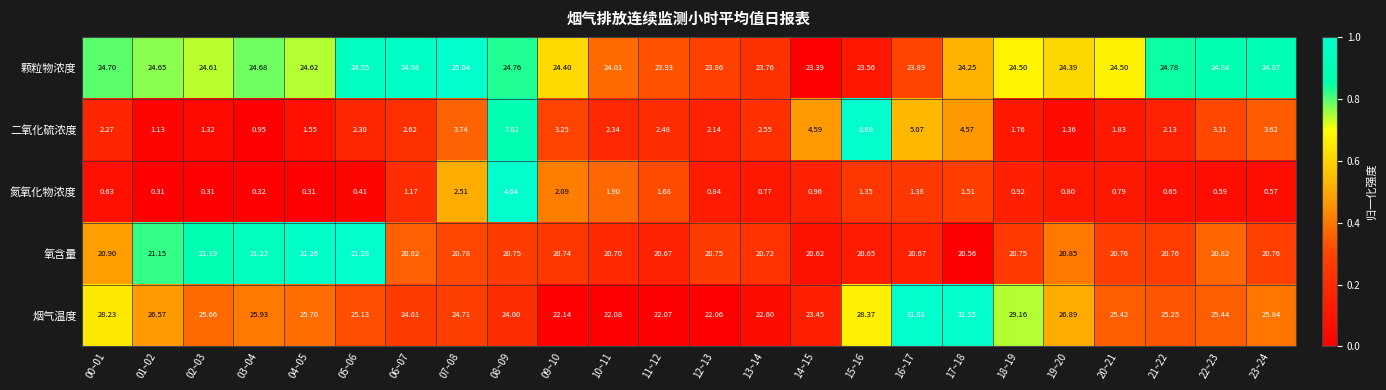

At 09~10, list the series in order from smallest to largest.

氮氧化物浓度, 二氧化硫浓度, 氧含量, 烟气温度, 颗粒物浓度